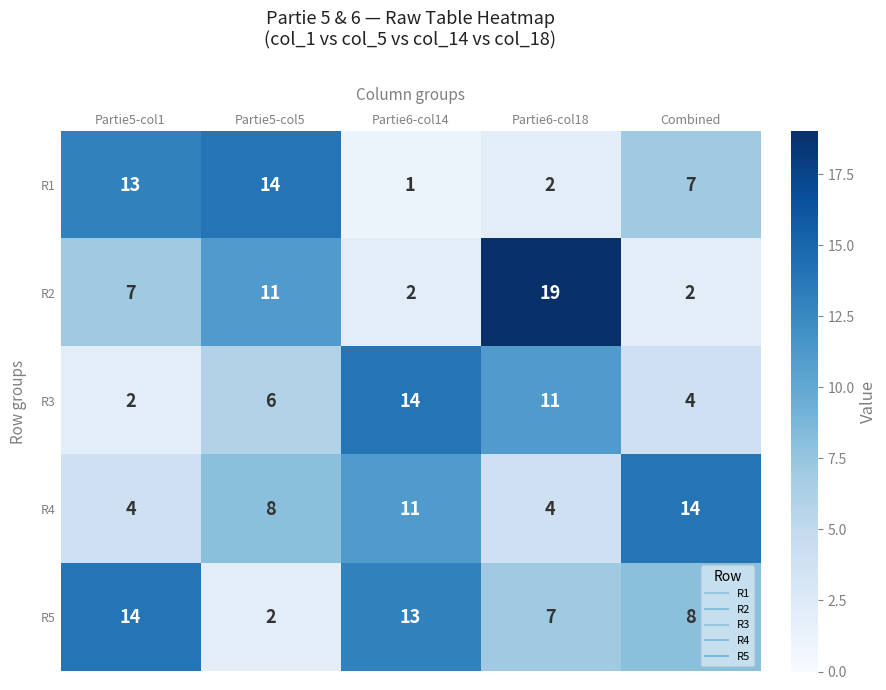

Which series changed the most between Partie5-col5 and Partie6-col18?

R1